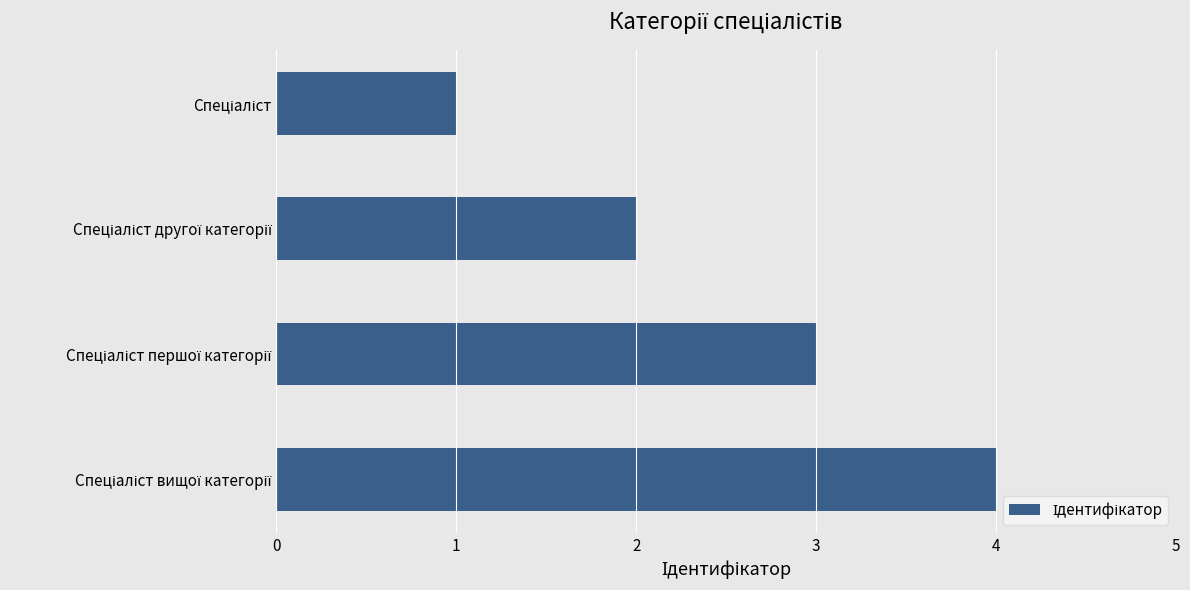

What is the sum of all values?

10